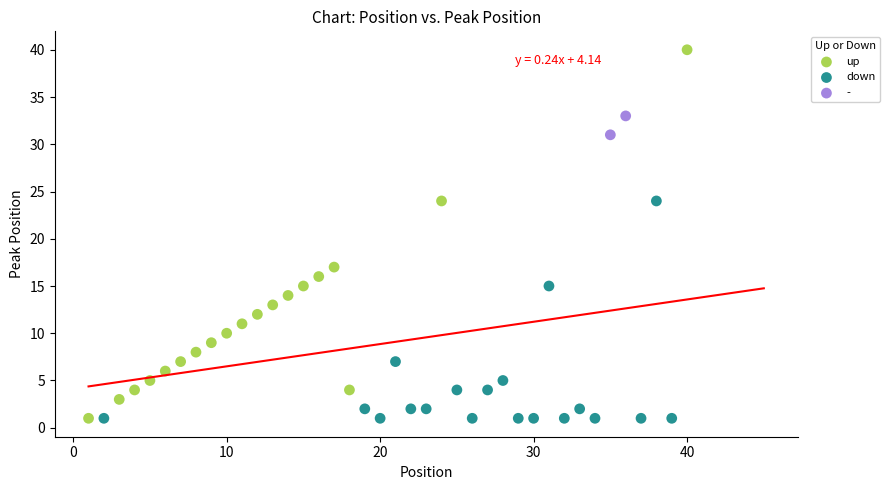

Which series reaches the maximum Y coordinate?

up